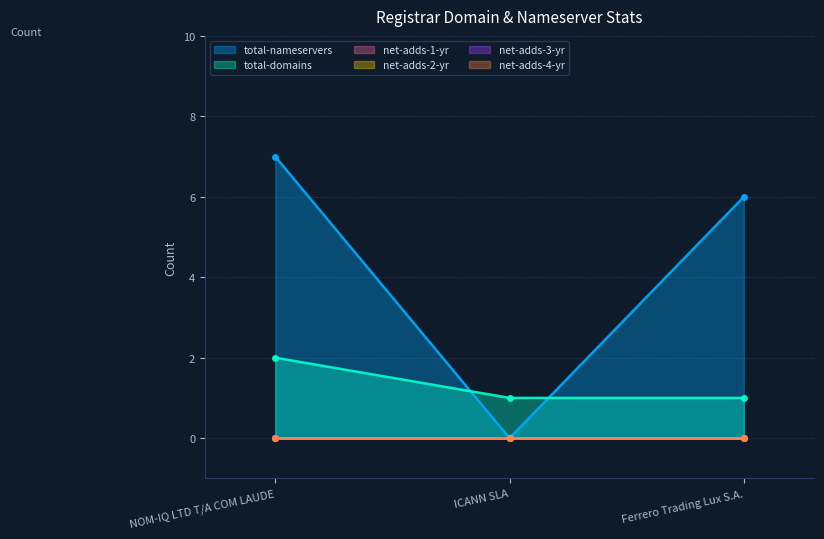

At NOM-IQ LTD T/A COM LAUDE, list the series in order from largest to smallest.

total-nameservers, total-domains, net-adds-1-yr, net-adds-2-yr, net-adds-3-yr, net-adds-4-yr